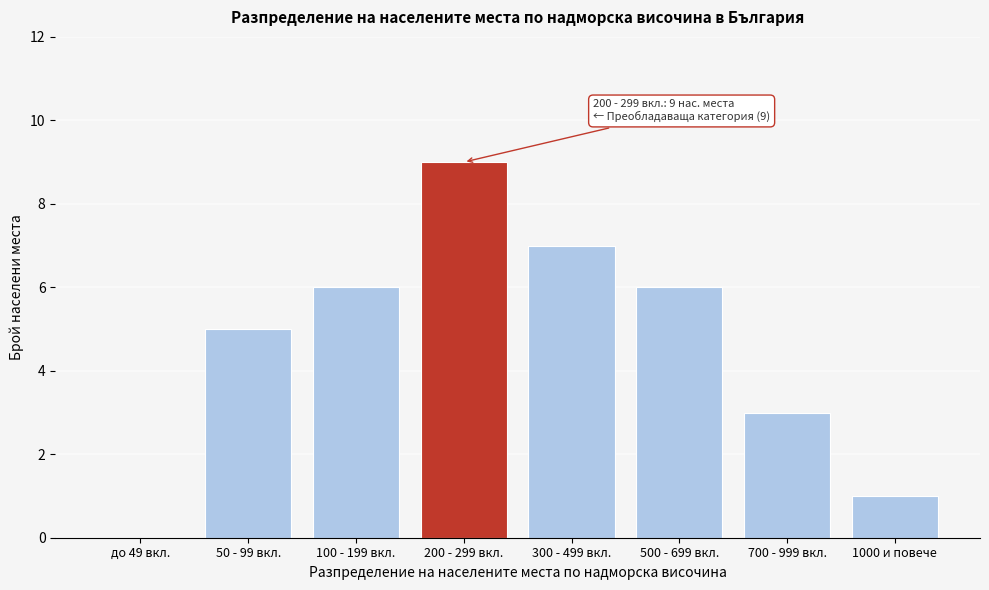

Reading right to left, list all the values displayed in this chart.

1000 и повече=1	700 - 999 вкл.=3	500 - 699 вкл.=6	300 - 499 вкл.=7	200 - 299 вкл.=9	100 - 199 вкл.=6	50 - 99 вкл.=5	до 49 вкл.=0